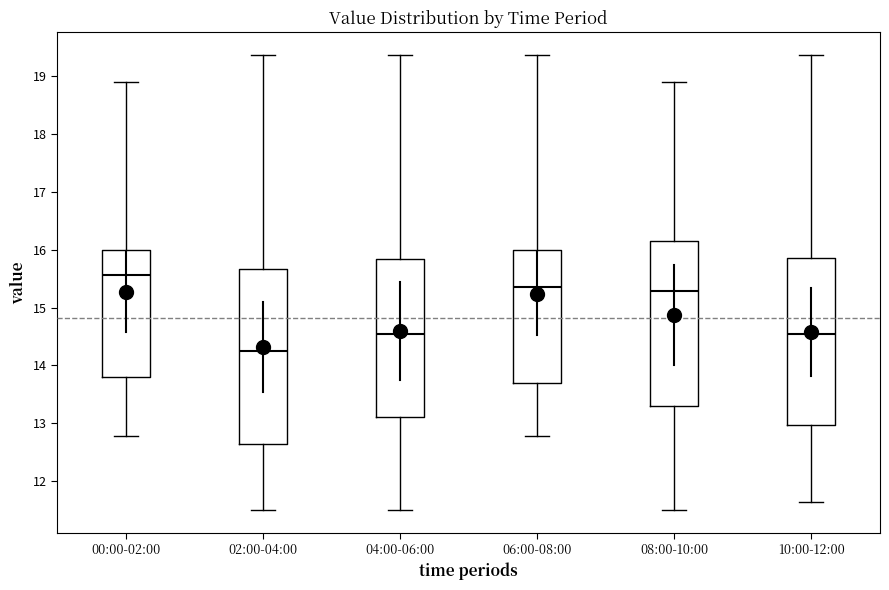

Reading left to right, read every box against the y-axis: the position of its median line, the range the box covers, and the ends of its whiskers. The values are not printed on the chart, so give them approximately, as read against the axis.

00:00-02:00: median 15.6, box 13.8 to 16.0, whiskers 12.8 to 18.9
02:00-04:00: median 14.3, box 12.6 to 15.7, whiskers 11.5 to 19.4
04:00-06:00: median 14.6, box 13.1 to 15.8, whiskers 11.5 to 19.4
06:00-08:00: median 15.4, box 13.7 to 16.0, whiskers 12.8 to 19.4
08:00-10:00: median 15.3, box 13.3 to 16.2, whiskers 11.5 to 18.9
10:00-12:00: median 14.6, box 13.0 to 15.9, whiskers 11.6 to 19.4